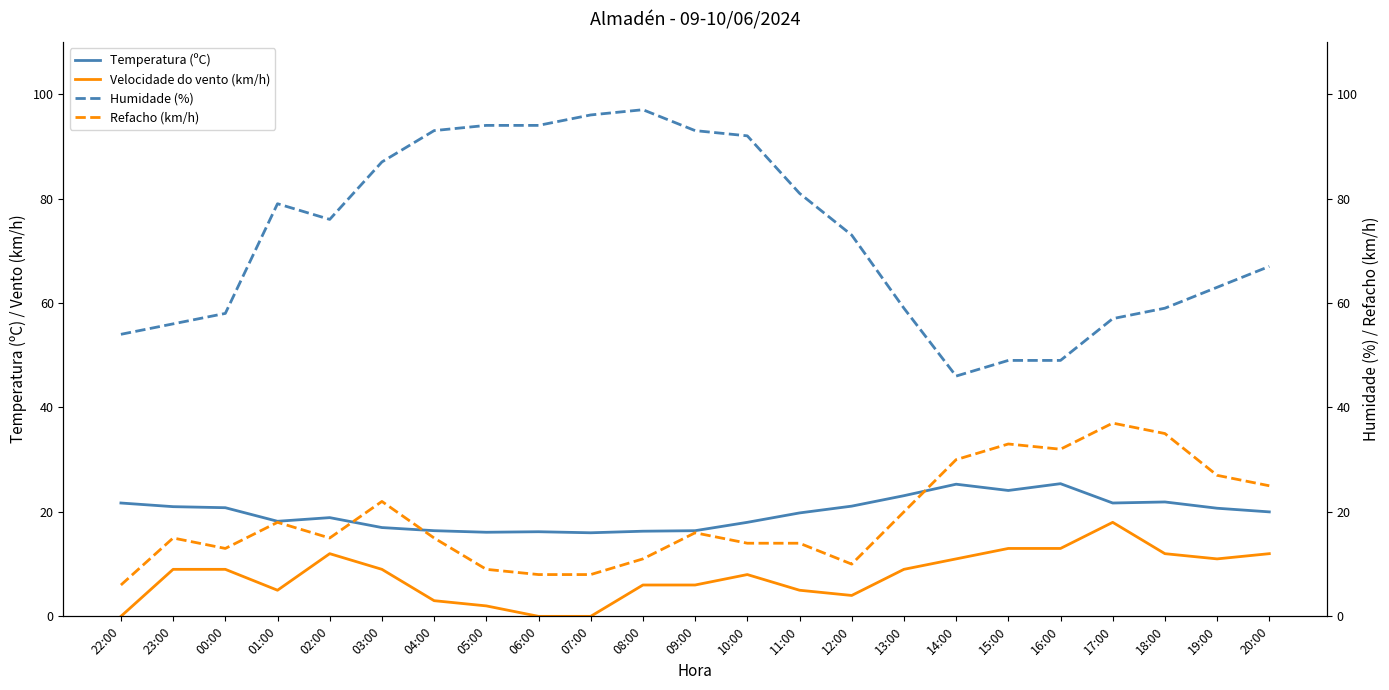

Is this an area chart (filled region under the line)?

No